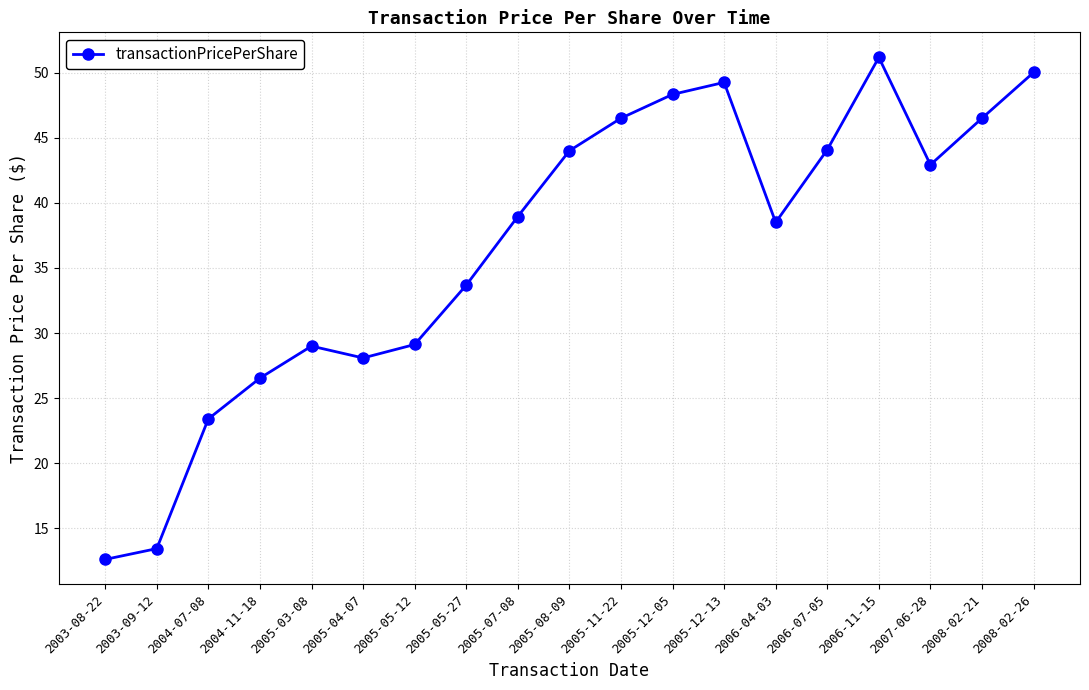

Which category has the highest value across all series?

2006-11-15